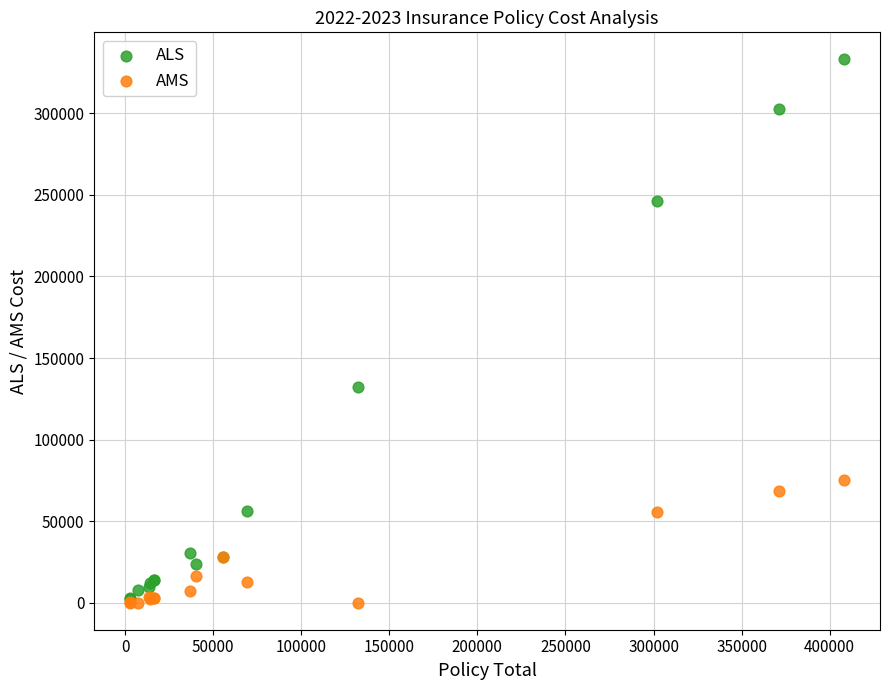

In the ALS series, what Y value is closest to 167785?

132524.0